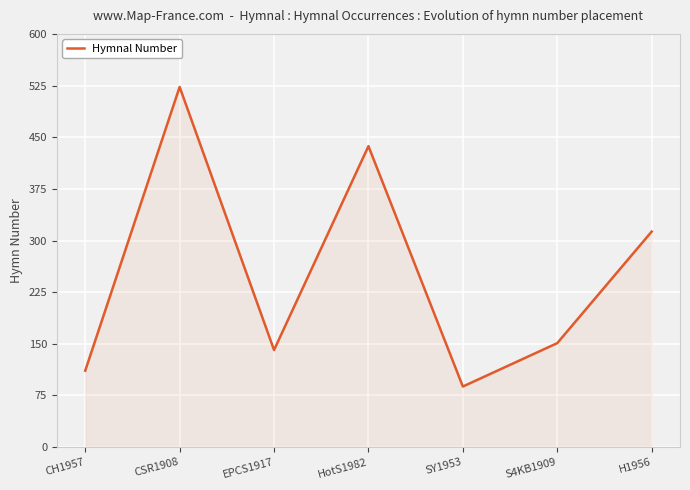

Where does the data first go above 151?

CSR1908